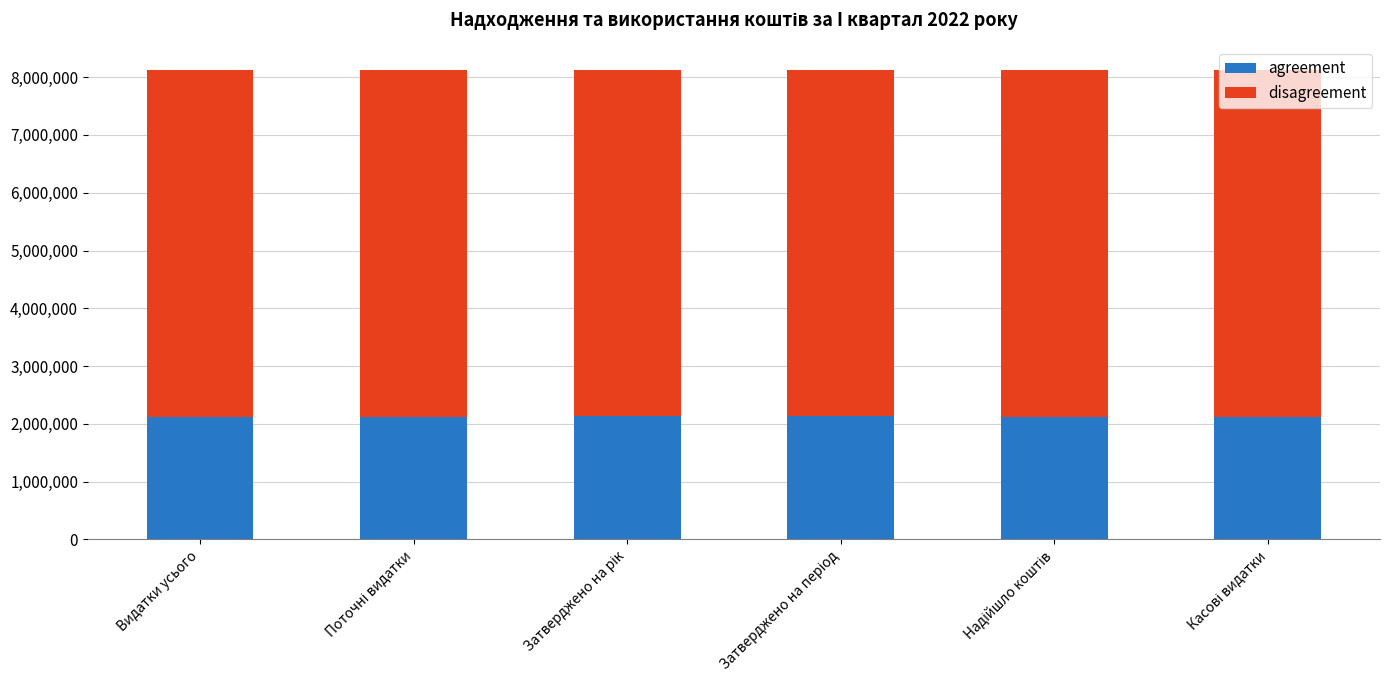

What is the maximum value for agreement?

2137600.0